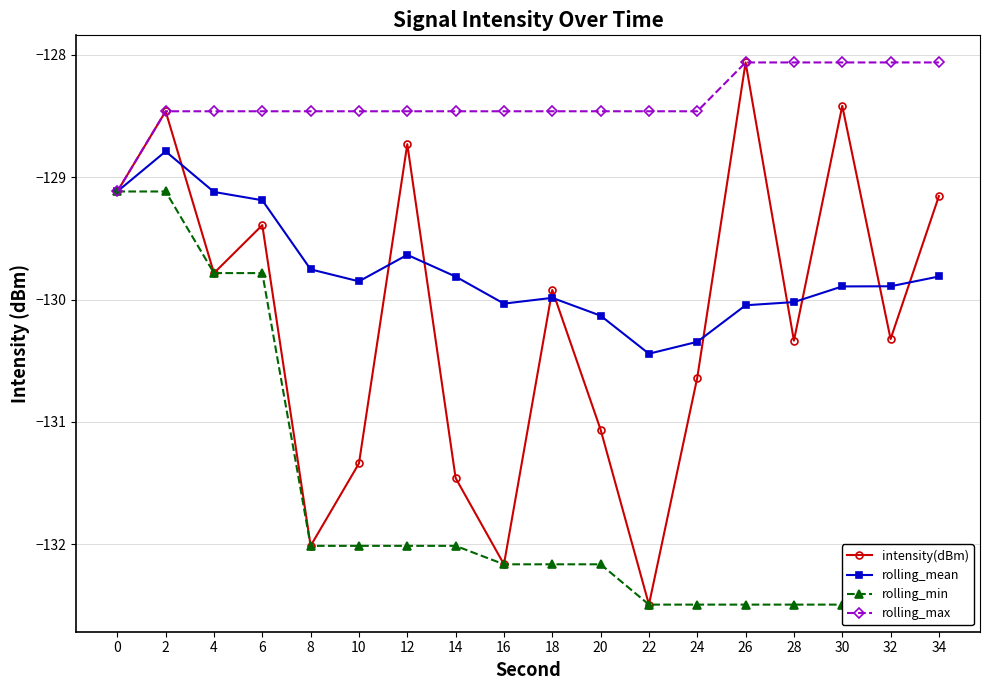

True or false: intensity(dBm) and rolling_max intersect in this chart.

False